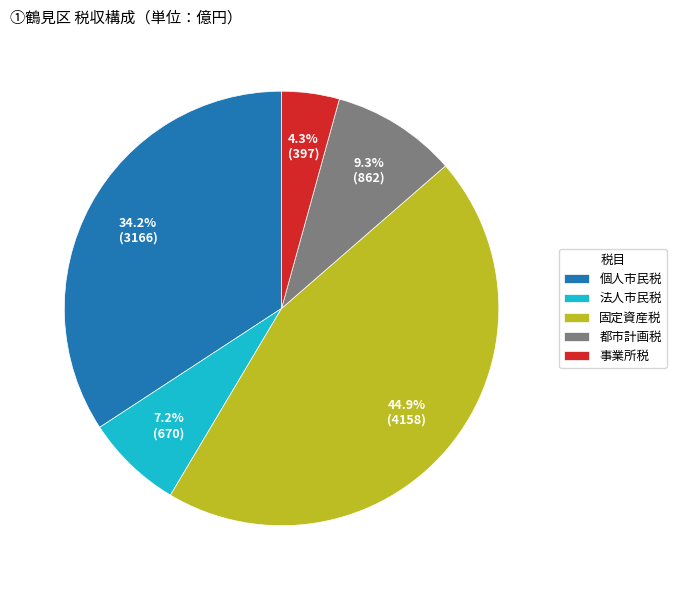

What is the ratio of the value at 法人市民税 to the value at 都市計画税?

0.8